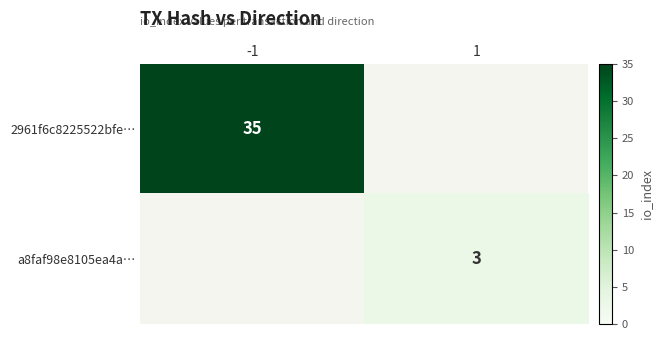

Which category has the highest value across all series?

-1